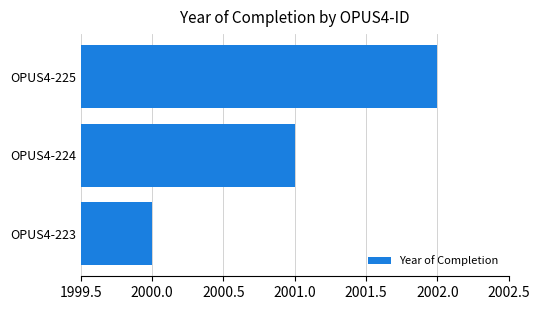

What is the difference between the maximum and minimum values?

2